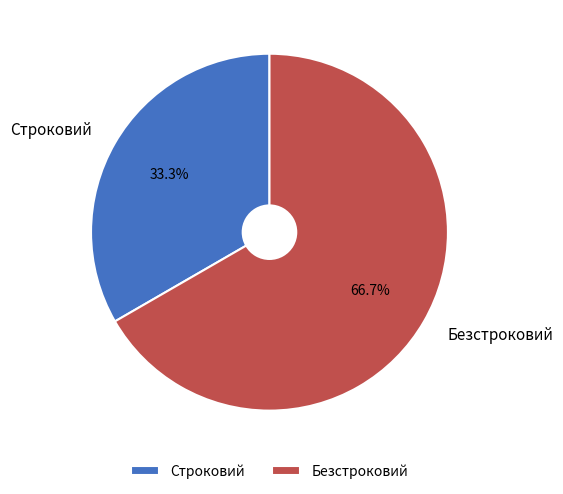

Which has a higher value, Строковий or Безстроковий?

Безстроковий